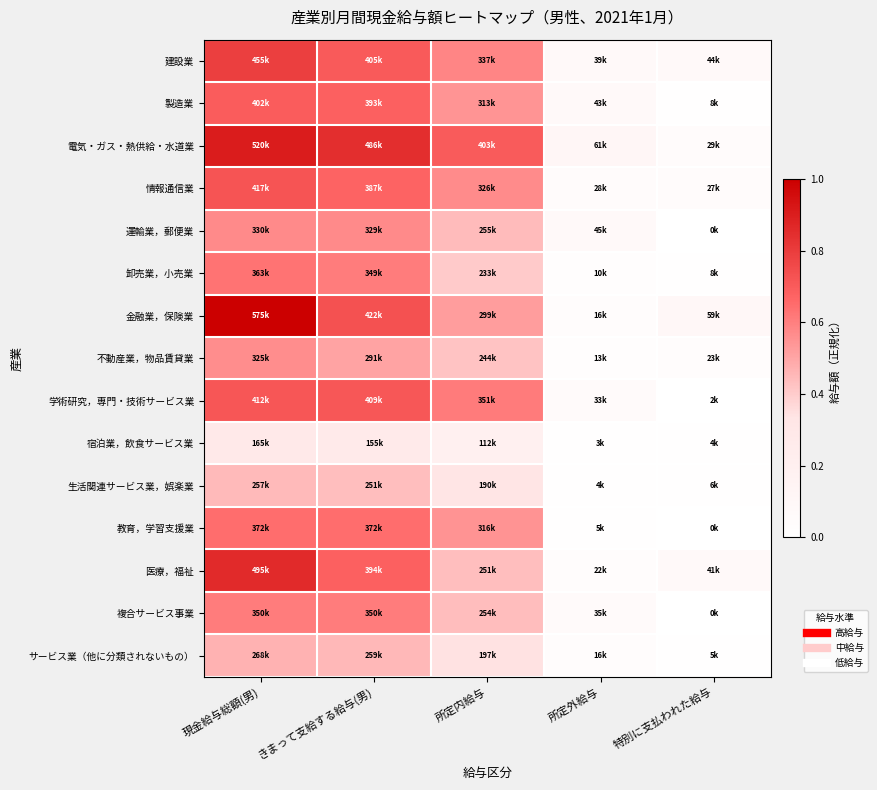

How many categories are shown in the chart?

5